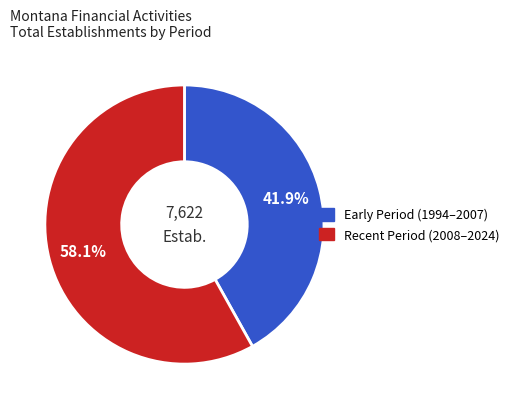

Does any single category account for the majority?

Yes